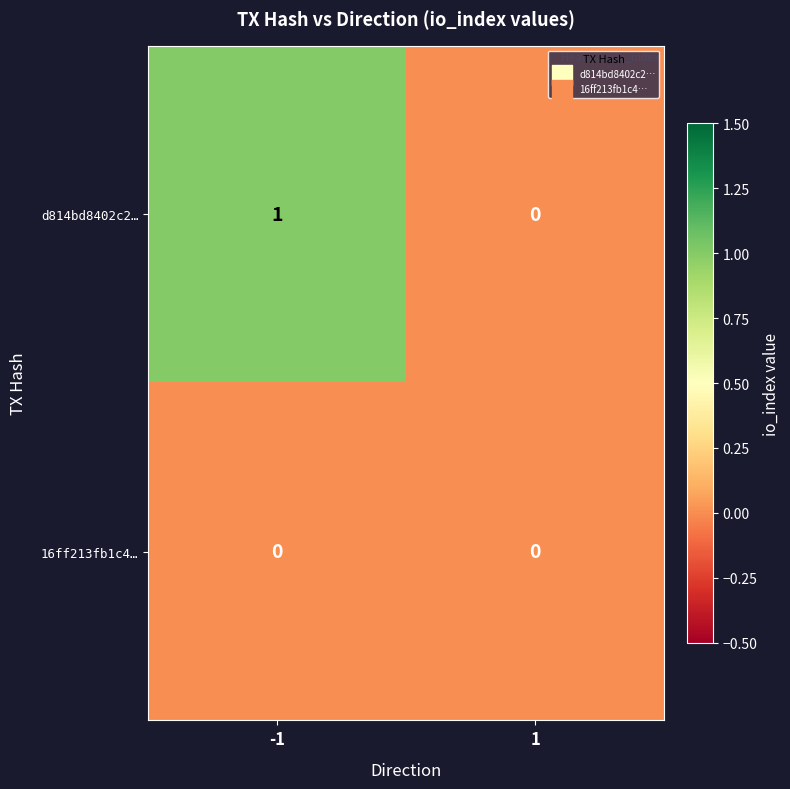

Rank the series by their average value, from highest to lowest.

d814bd8402c2…, 16ff213fb1c4…